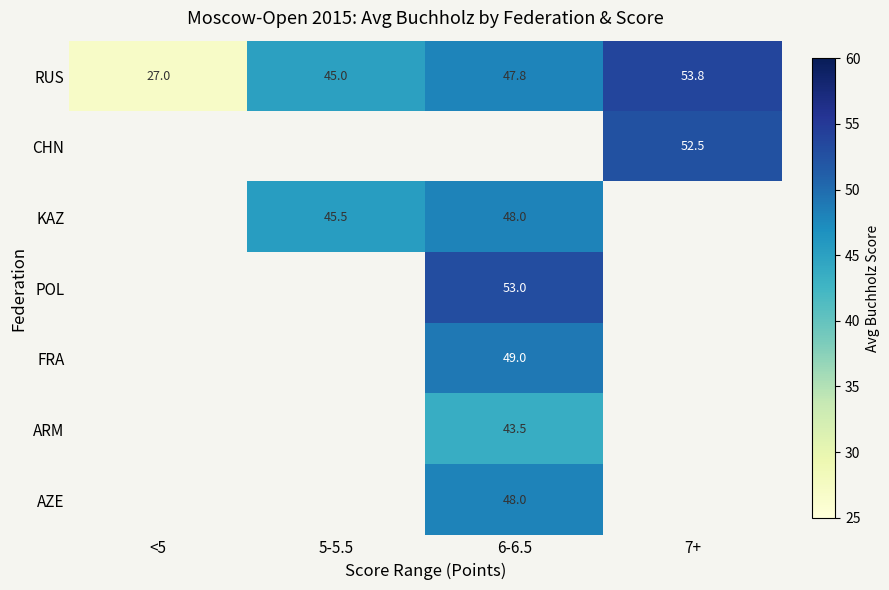

The value of RUS at 5-5.5 is 14.4. True or false?

False